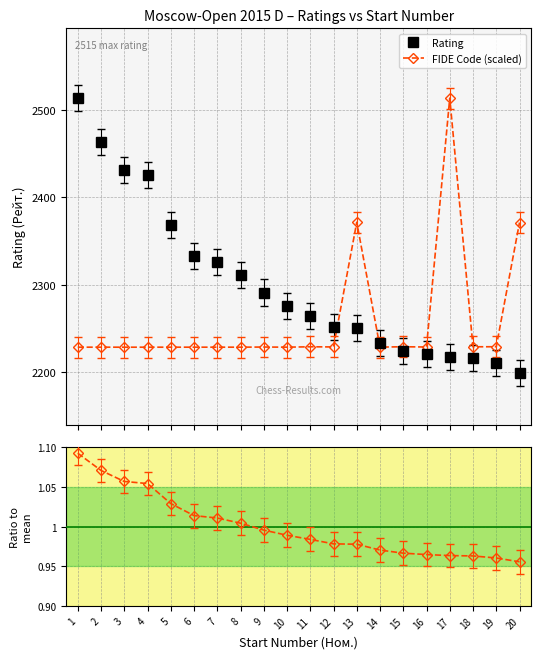

True or false: Ratio to mean has a value of 0.7 at 2.

False